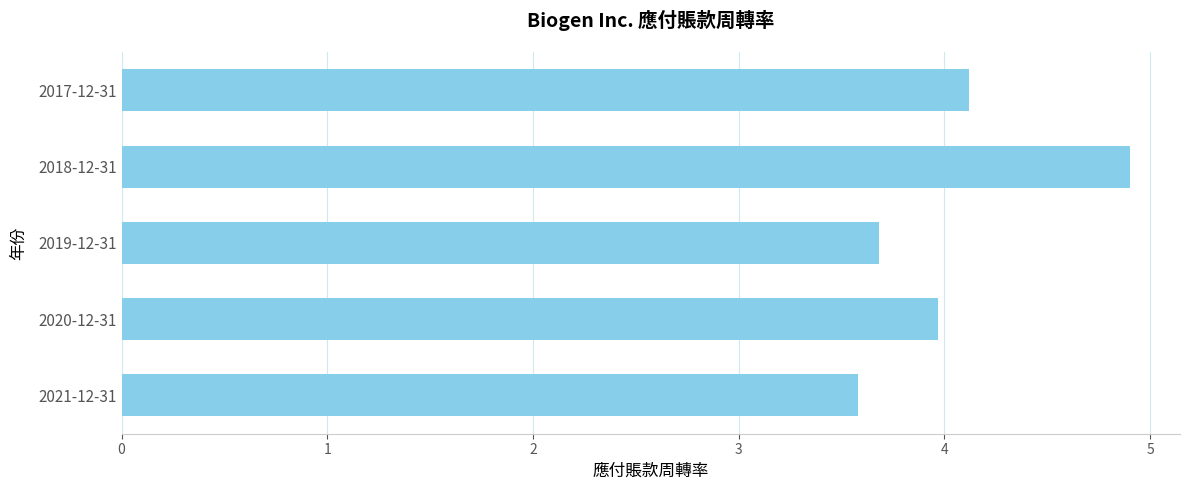

What is the minimum value shown in the chart?

3.6